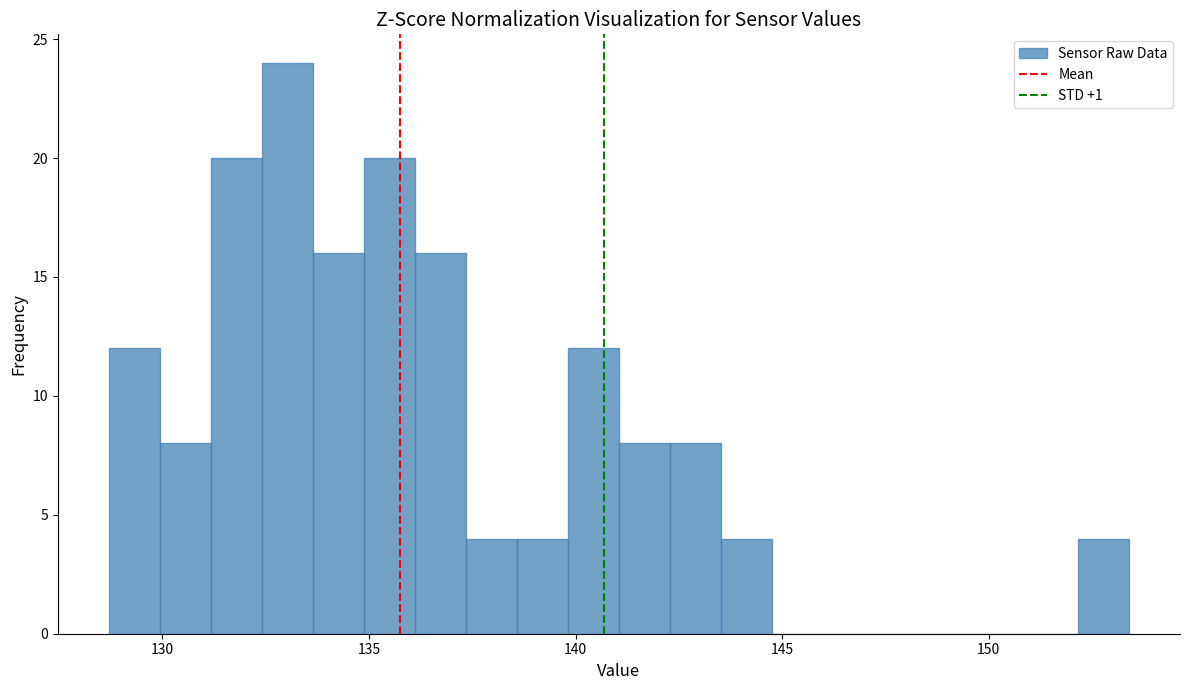

Read against the x-axis, roughly where is the centre of the tallest bar?

133.0